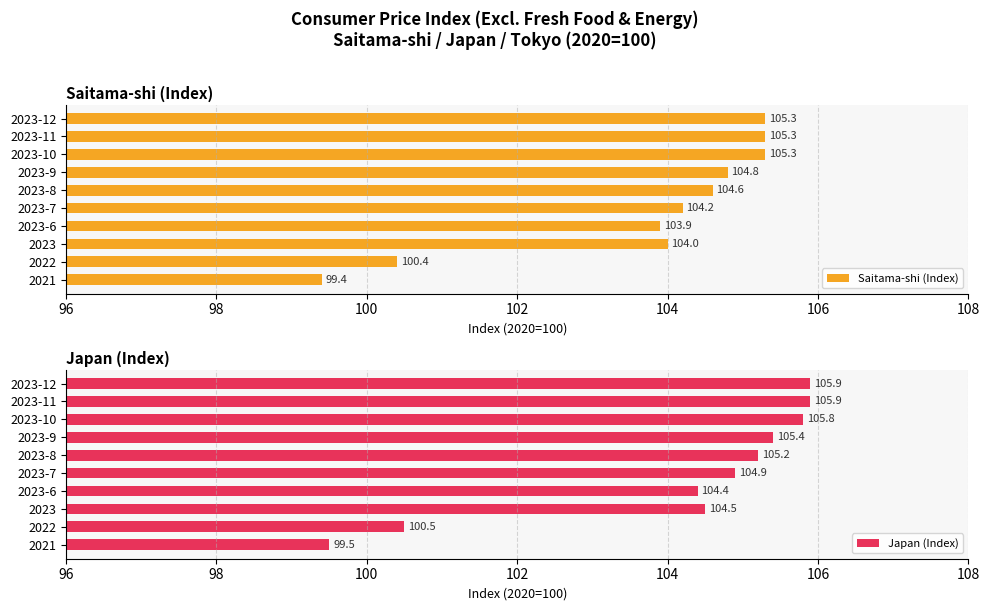

What is the lowest value of the Saitama-shi (Index) series?

99.4